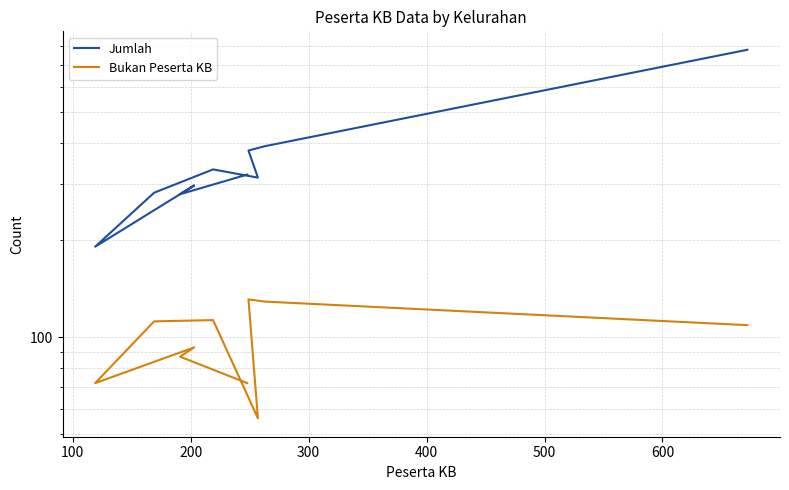

True or false: Jumlah and Bukan Peserta KB cross at least once.

False